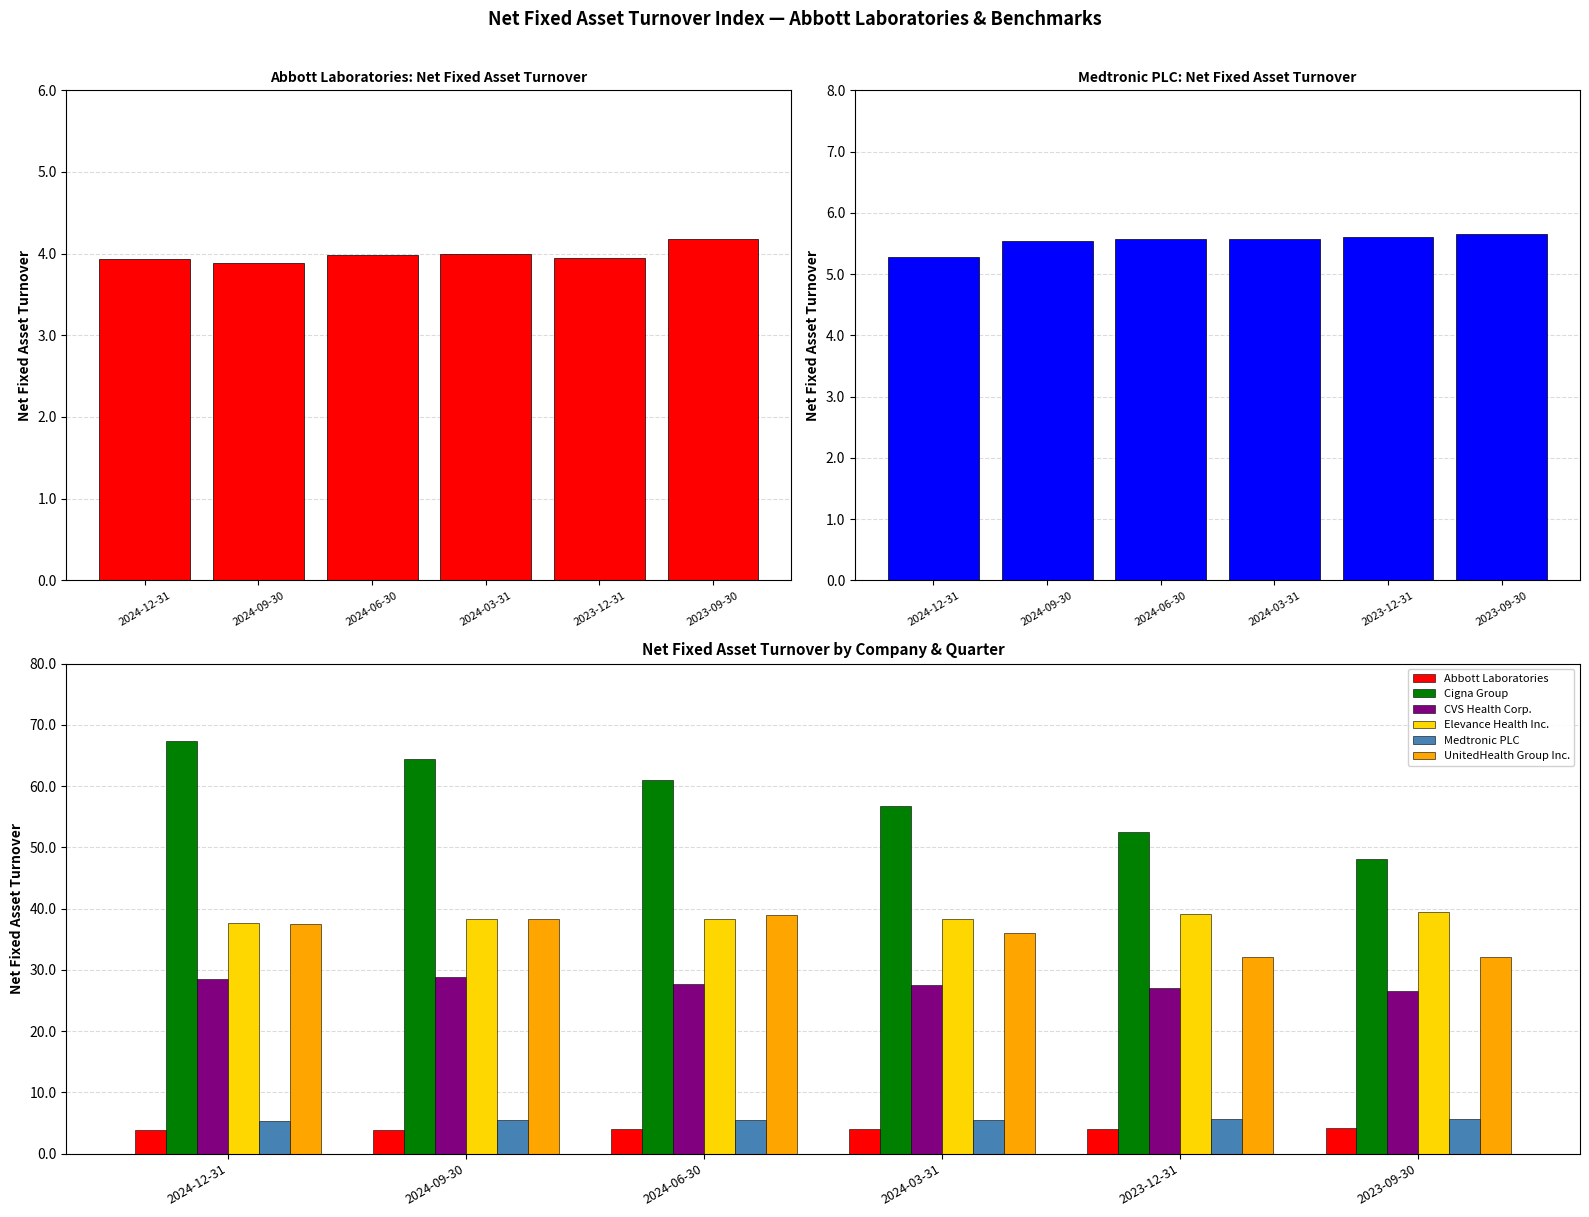

List the labels in order of CVS Health Corp. value, largest first.

2024-09-30, 2024-12-31, 2024-06-30, 2024-03-31, 2023-12-31, 2023-09-30